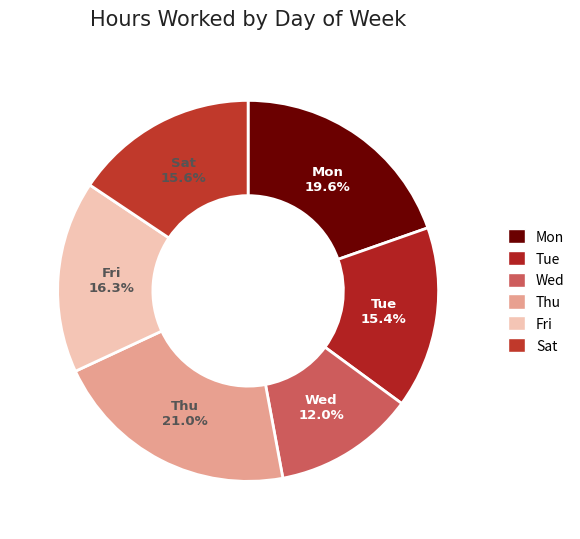

Count the number of slices in the pie.

6